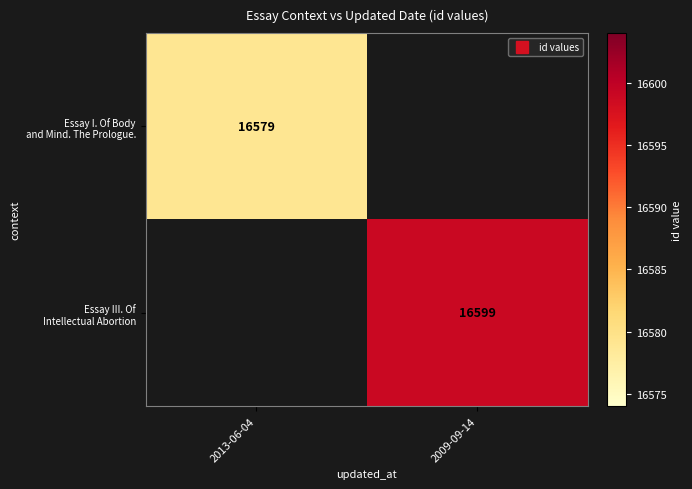

Is the value of Essay I. Of Body and Mind. The Prologue. at 2013-06-04 greater than the value of Essay III. Of Intellectual Abortion at 2009-09-14?

No